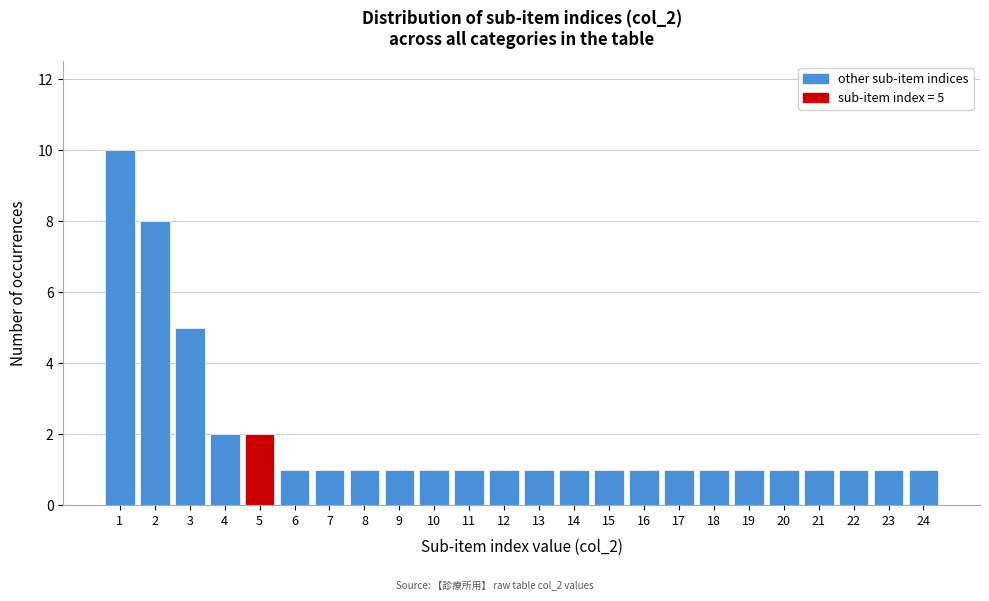

Reading left to right, transcribe all the data shown in this chart.

10	8	5	2	2	1	1	1	1	1	1	1	1	1	1	1	1	1	1	1	1	1	1	1